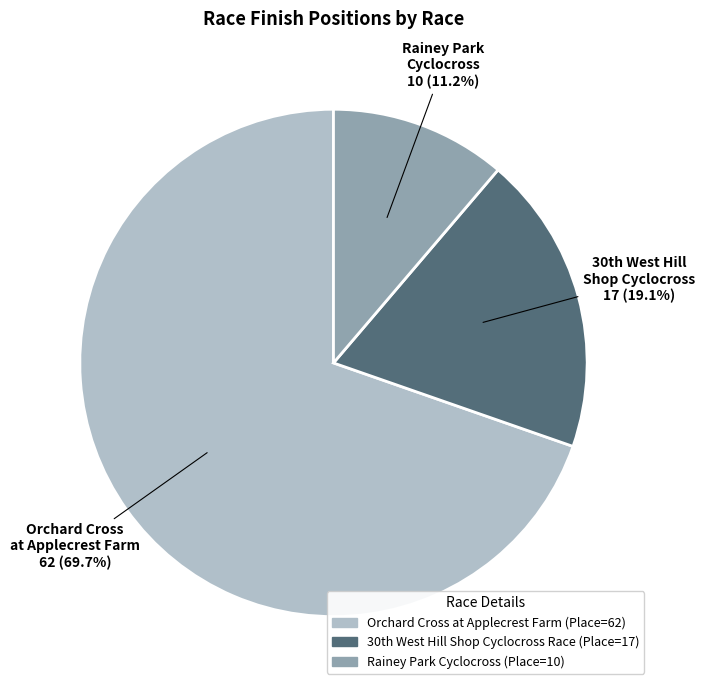

True or false: Rainey Park Cyclocross accounts for 11% of the total.

True